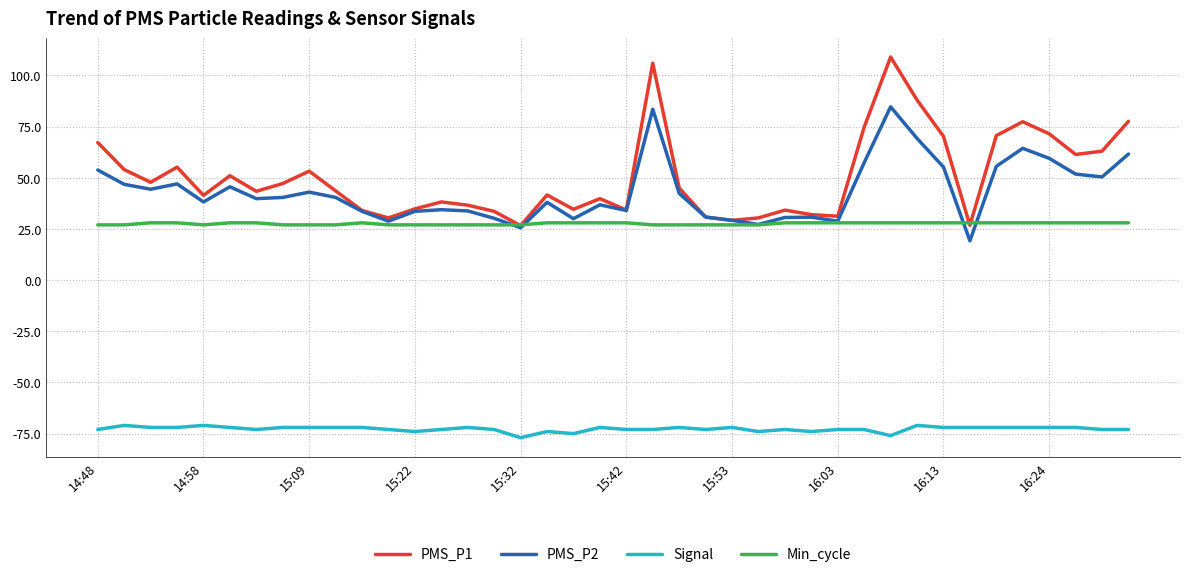

List the series in order of their peak value, highest first.

PMS_P1, PMS_P2, Min_cycle, Signal